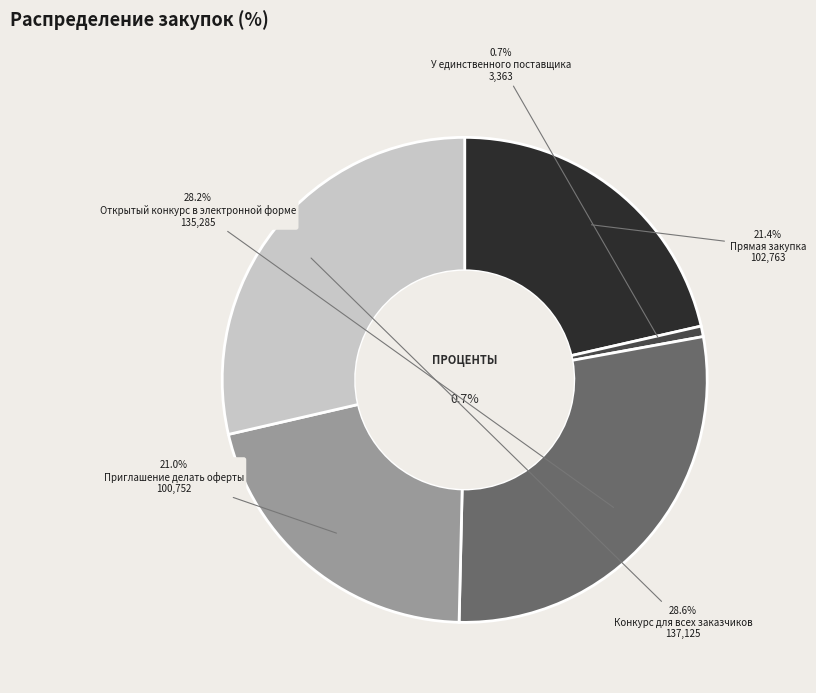

Is Открытый конкурс в электронной форме the majority of the pie?

No